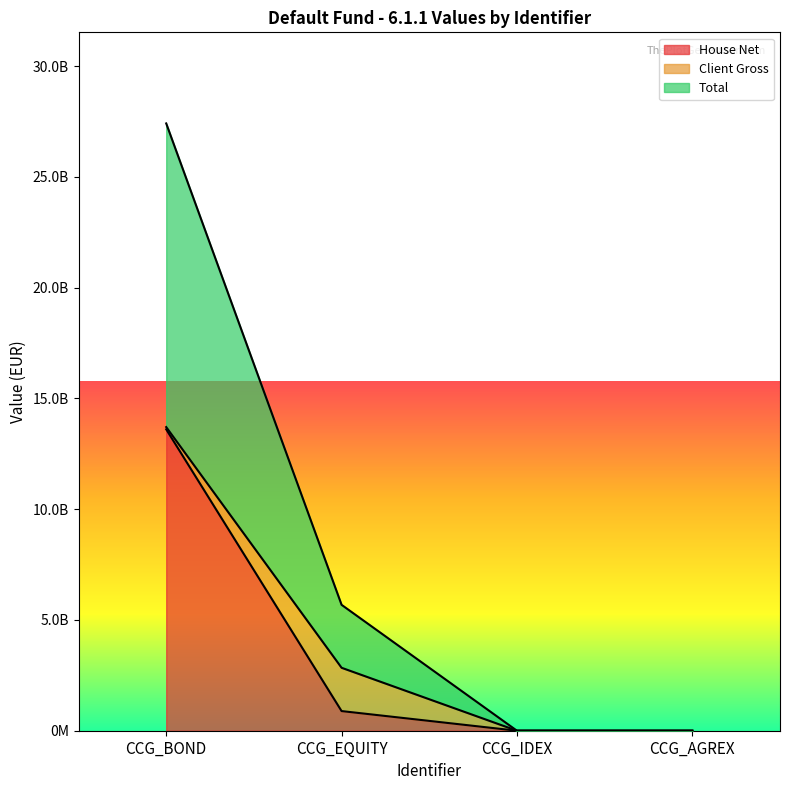

What is the difference between the maximum and minimum values in the House Net series?

13605533823.6